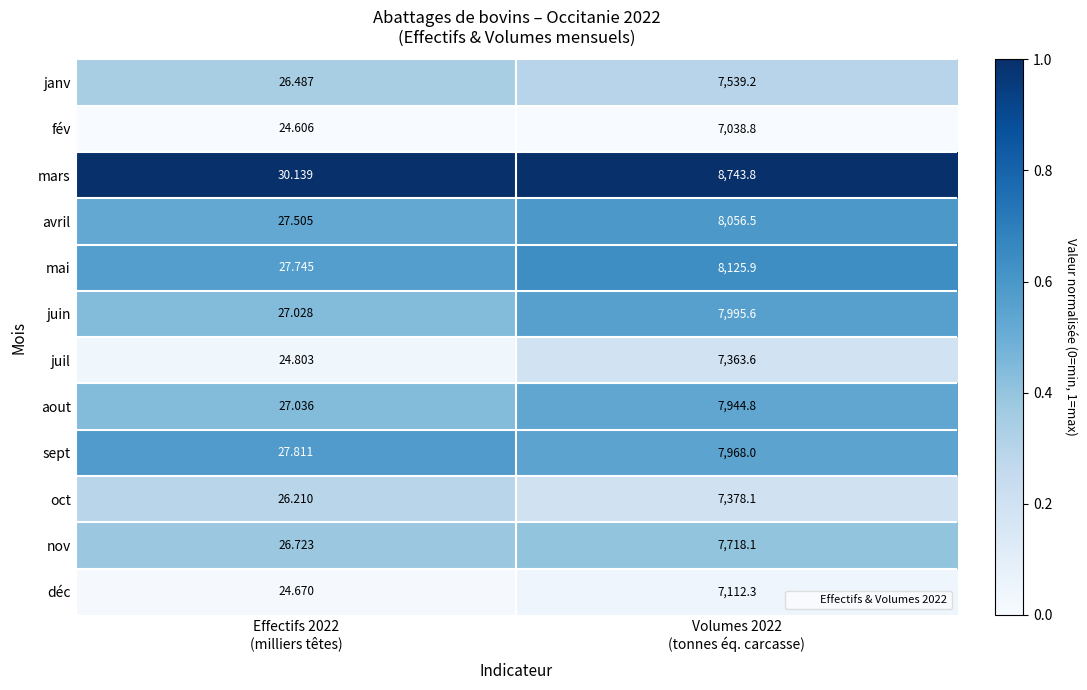

How many series are shown in this chart?

12